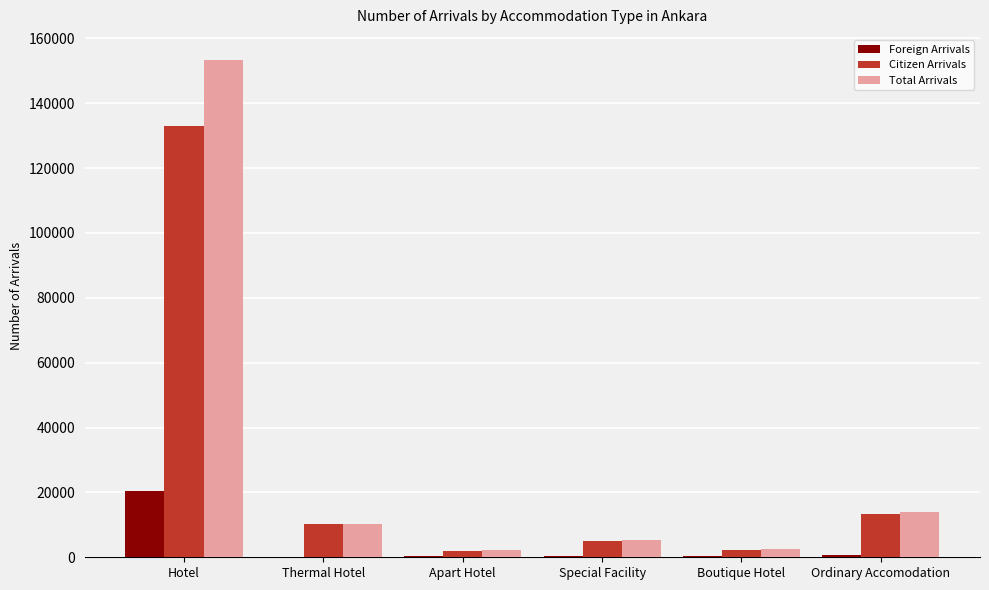

What is the sum of all Citizen Arrivals values?

165590